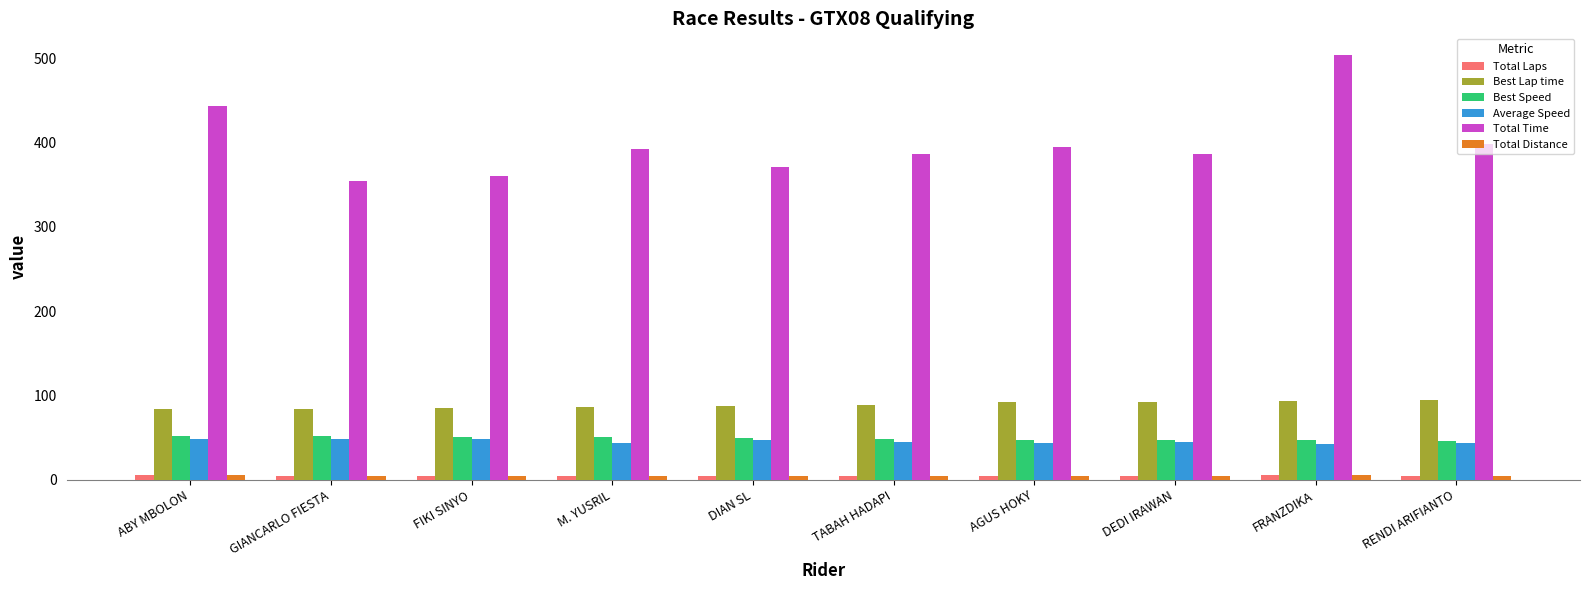

Which series has the largest total across all categories?

Total Time